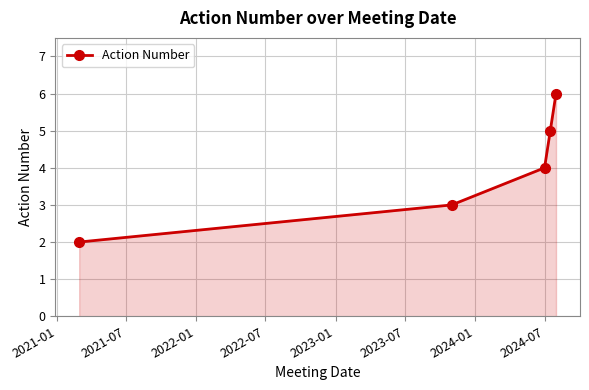

How many values are below 4?

2